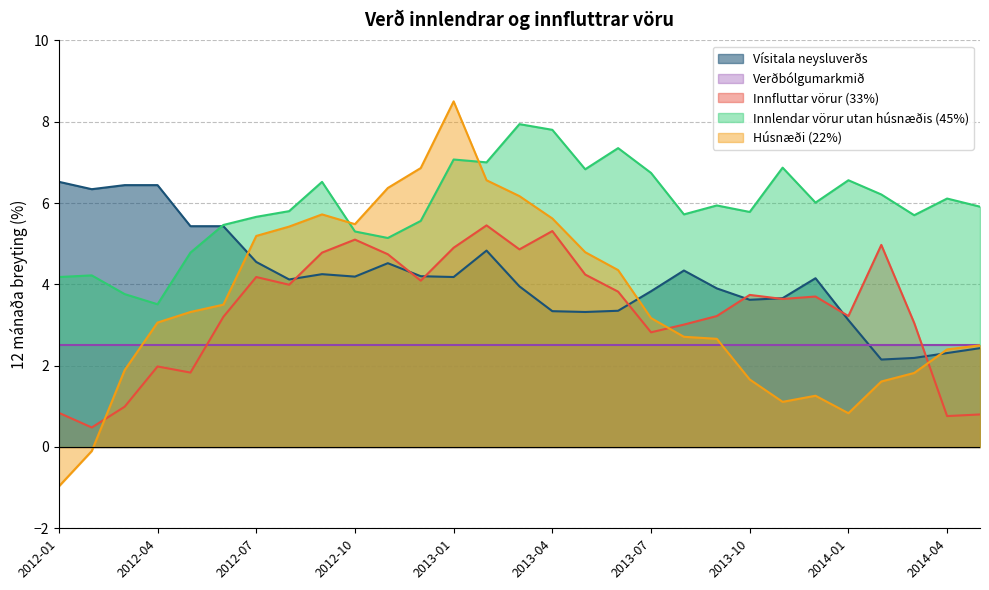

Where is the first local maximum for Vísitala neysluverðs?

2012-09